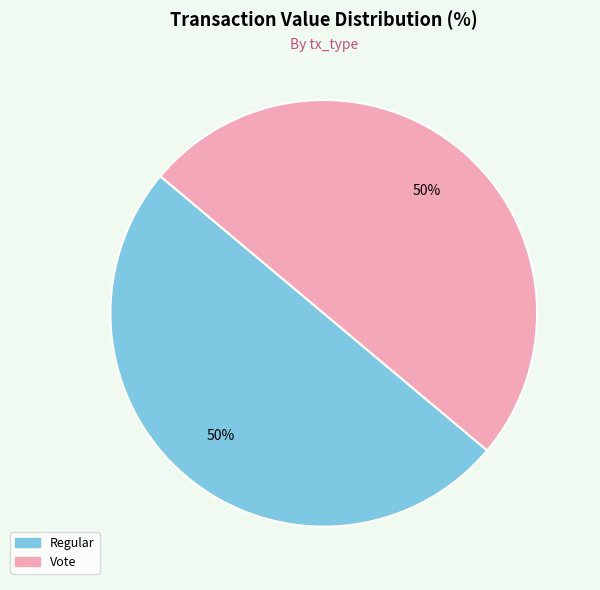

To the nearest percent, what is the average slice percentage?

50%